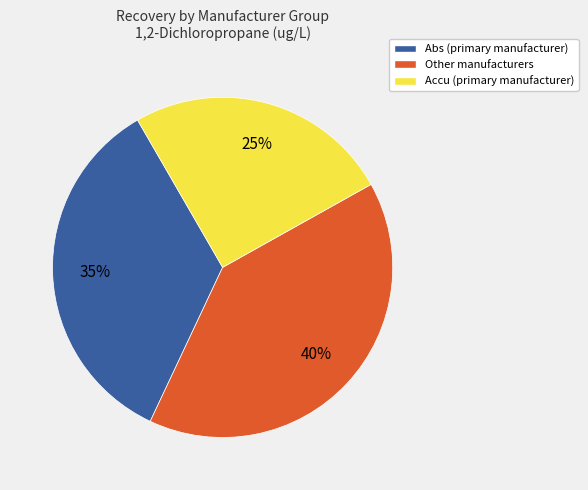

Is there any slice that represents more than half of the pie?

No